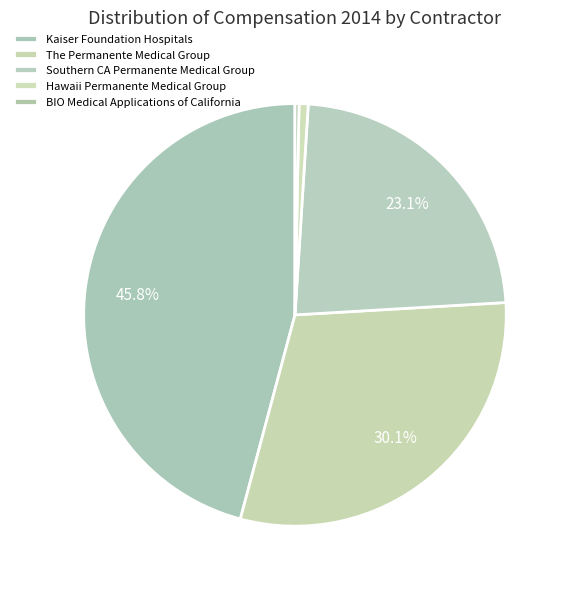

Rank the categories by value from lowest to highest.

BIO Medical Applications of California, Hawaii Permanente Medical Group, Southern CA Permanente Medical Group, The Permanente Medical Group, Kaiser Foundation Hospitals